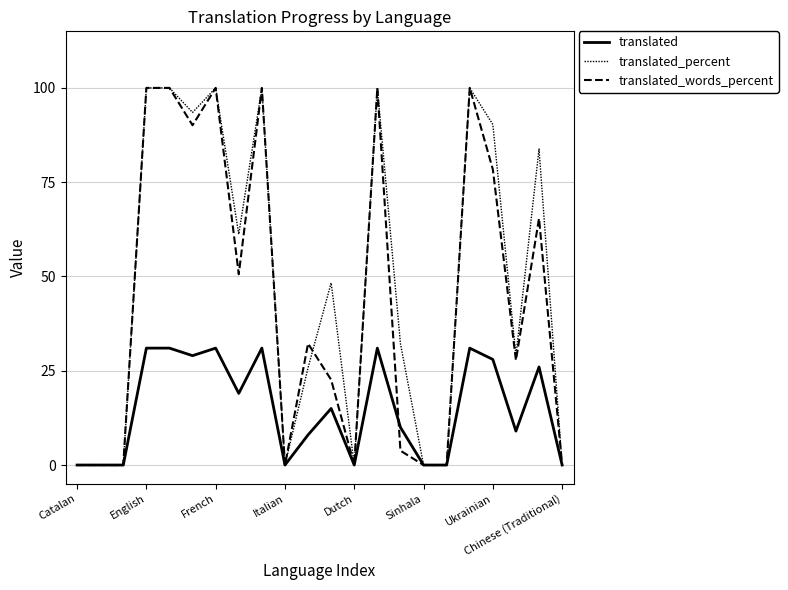

Is this an area chart (filled region under the line)?

No